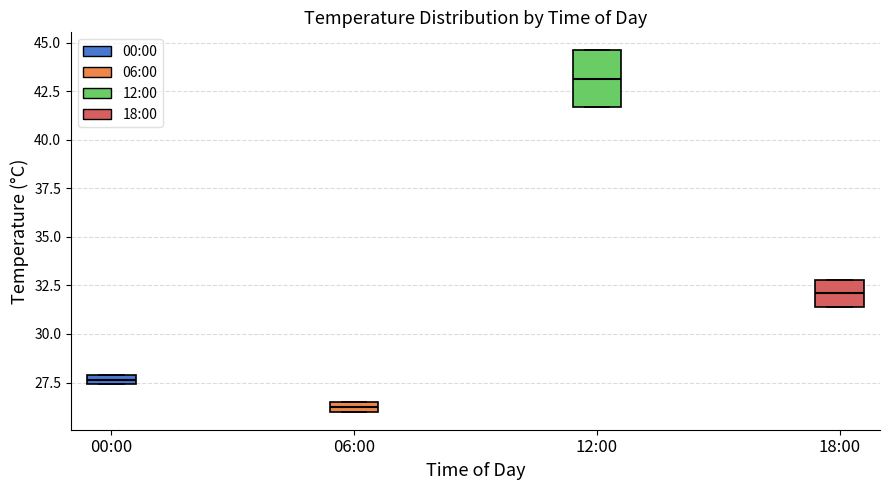

Where does the median line of the box for 18:00 sit on the y-axis? The values are not printed on the chart, so give them approximately, as read against the axis.

32.0